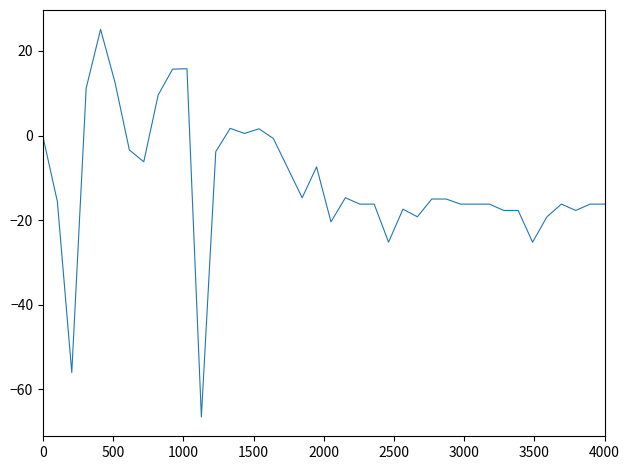

What is the difference between the maximum and minimum values?

91.6